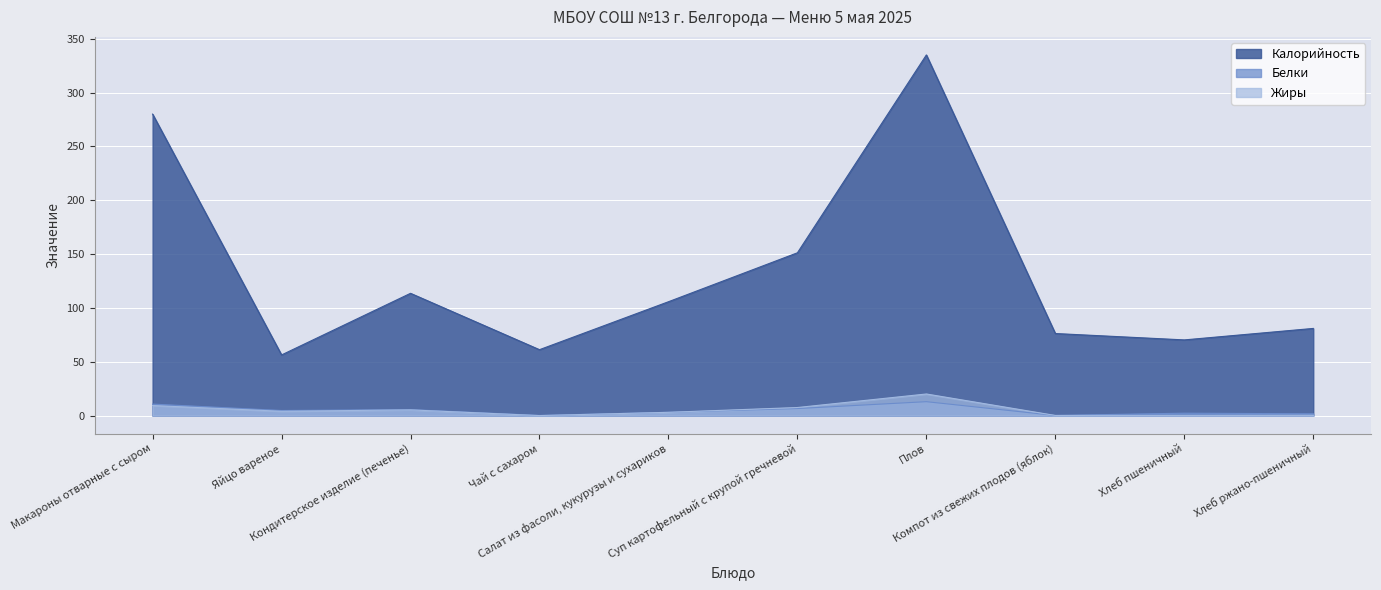

How many lines are shown in the chart?

3